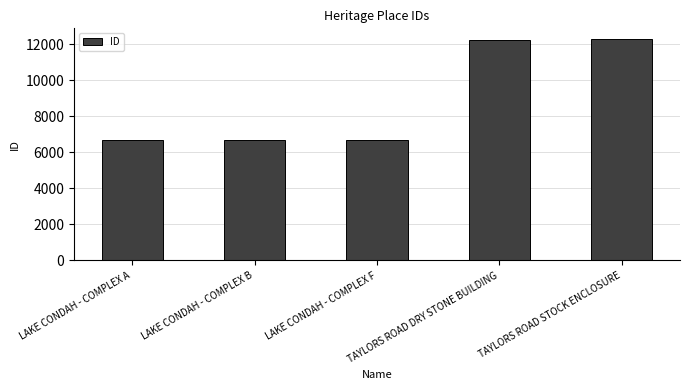

Approximately how many times larger is the value at LAKE CONDAH - COMPLEX B compared to LAKE CONDAH - COMPLEX A?

1.0